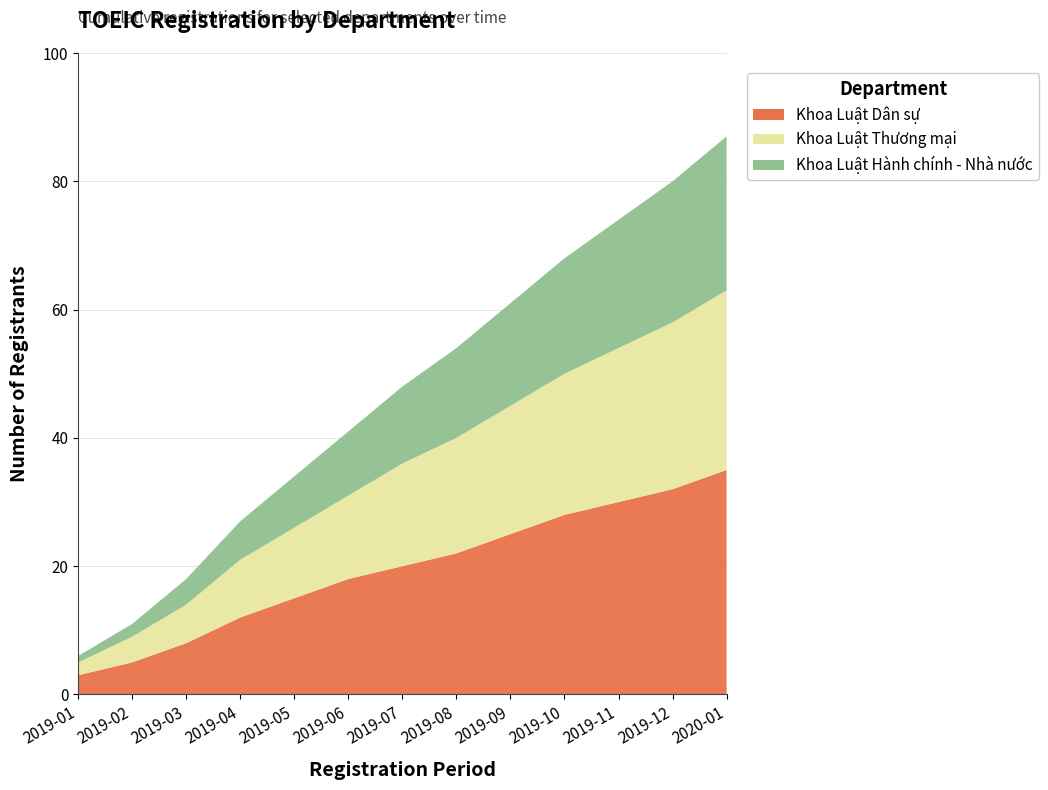

Reading right to left, list all the values displayed in this chart.

Khoa Luật Dân sự: 2020-01=35	2019-12=32	2019-11=30	2019-10=28	2019-09=25	2019-08=22	2019-07=20	2019-06=18	2019-05=15	2019-04=12	2019-03=8	2019-02=5	2019-01=3
Khoa Luật Thương mại: 2020-01=28	2019-12=26	2019-11=24	2019-10=22	2019-09=20	2019-08=18	2019-07=16	2019-06=13	2019-05=11	2019-04=9	2019-03=6	2019-02=4	2019-01=2
Khoa Luật Hành chính - Nhà nước: 2020-01=24	2019-12=22	2019-11=20	2019-10=18	2019-09=16	2019-08=14	2019-07=12	2019-06=10	2019-05=8	2019-04=6	2019-03=4	2019-02=2	2019-01=1